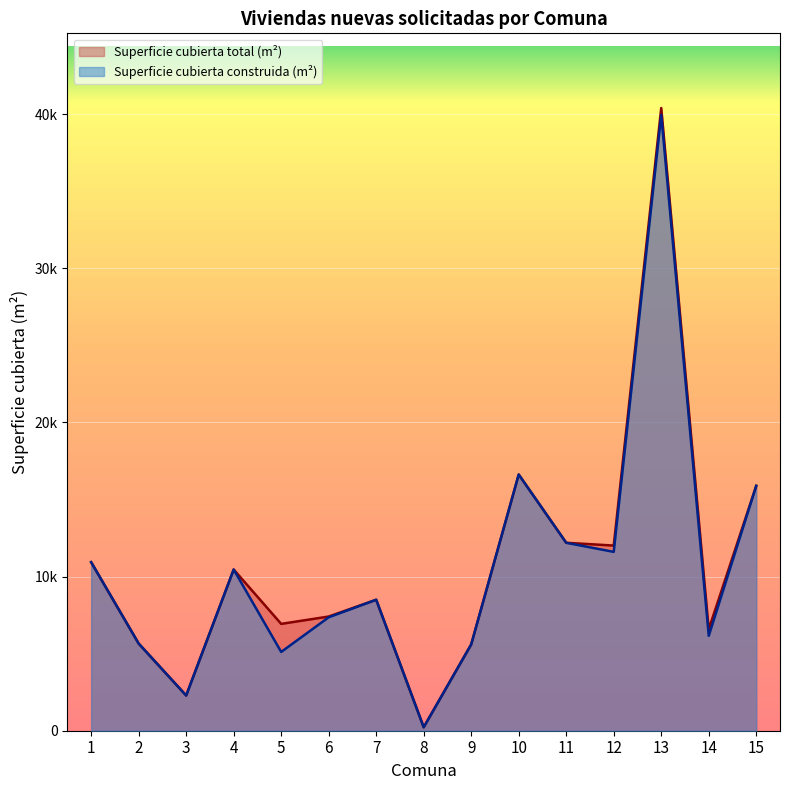

What is the smallest value displayed?

225